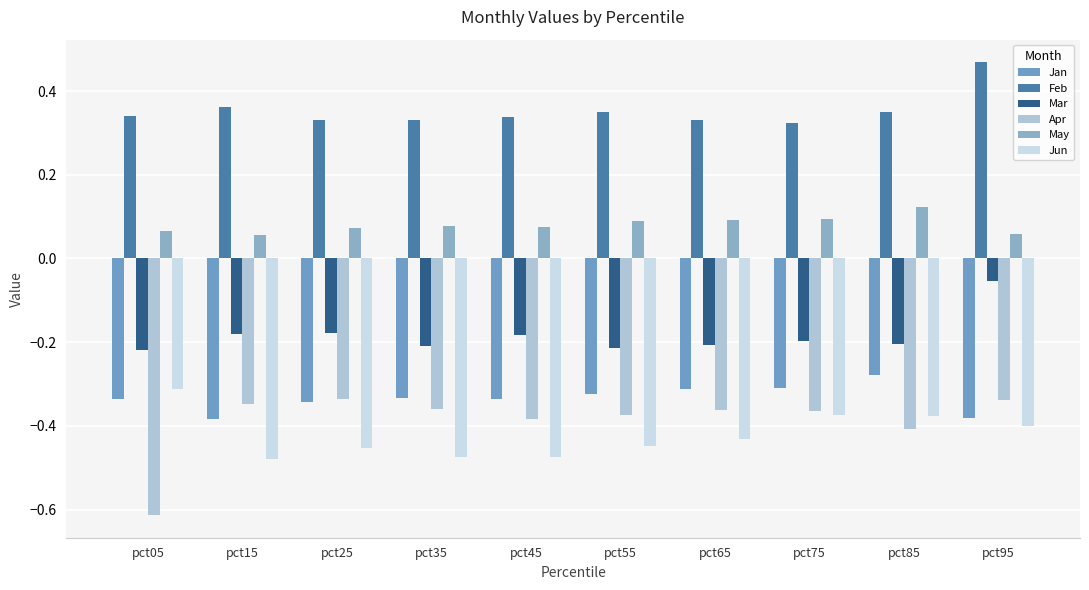

What is the value of the Jun bar at the 6th from the left?

-0.4